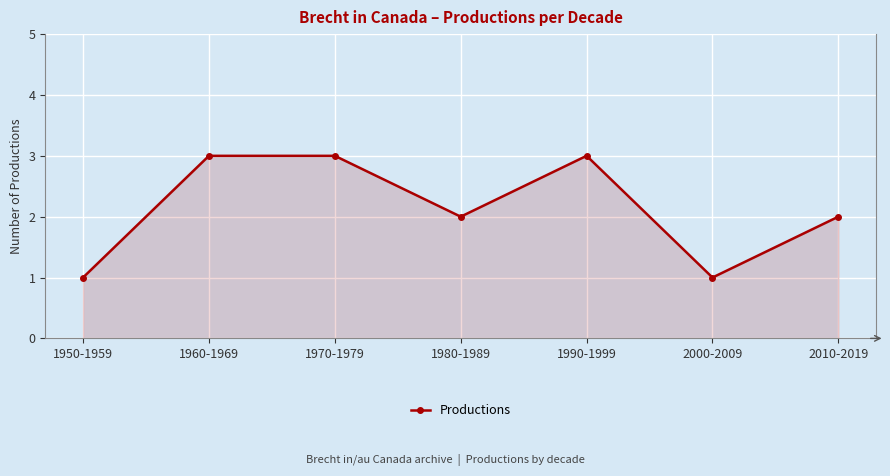

Count the number of data series in this chart.

1